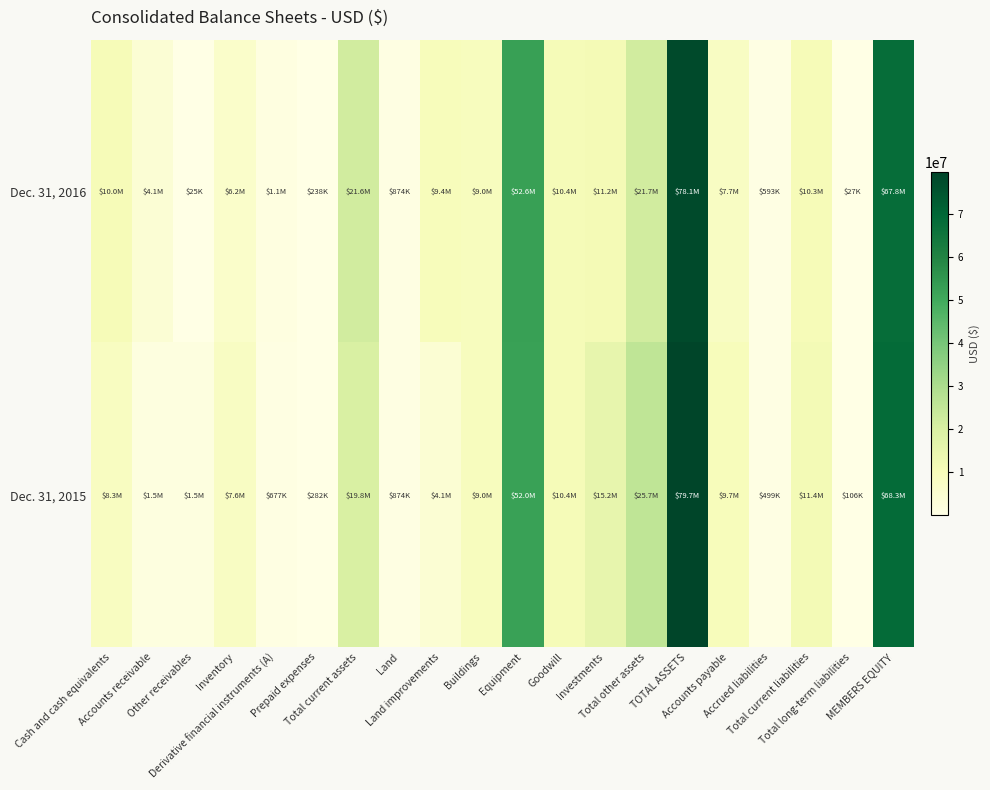

List the series in order of their peak value, lowest first.

Dec. 31, 2016, Dec. 31, 2015